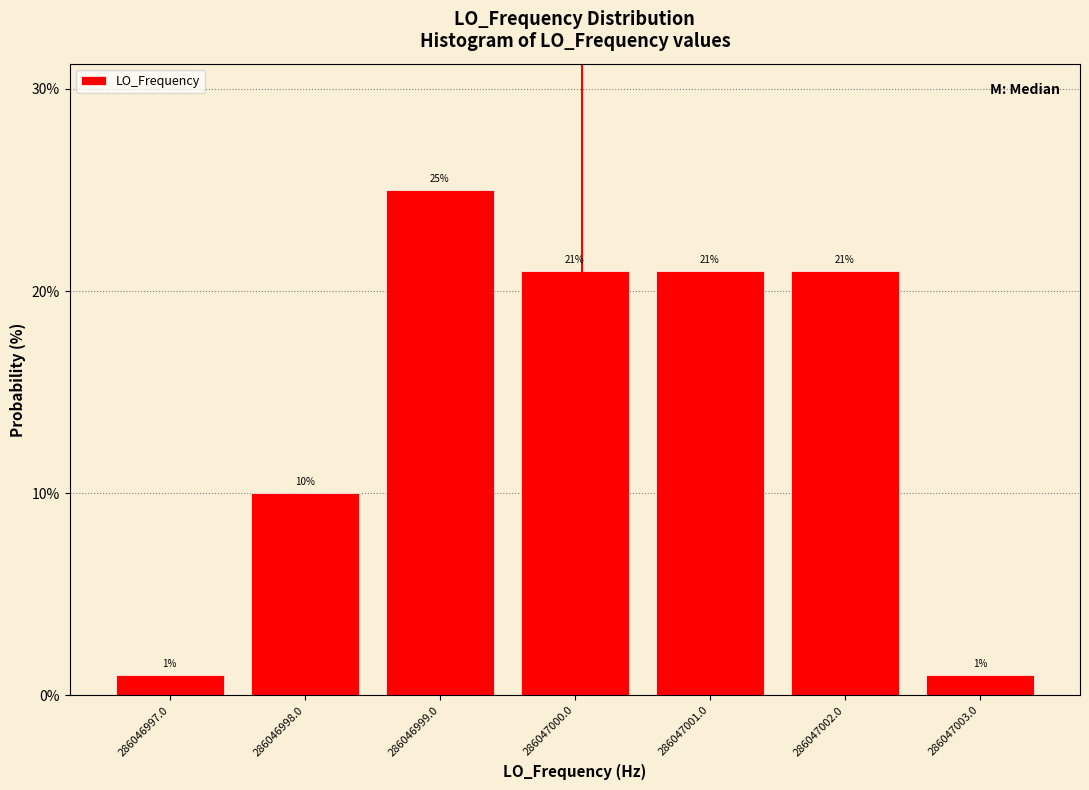

Reading right to left, list all the values displayed in this chart.

1	21	21	21	25	10	1